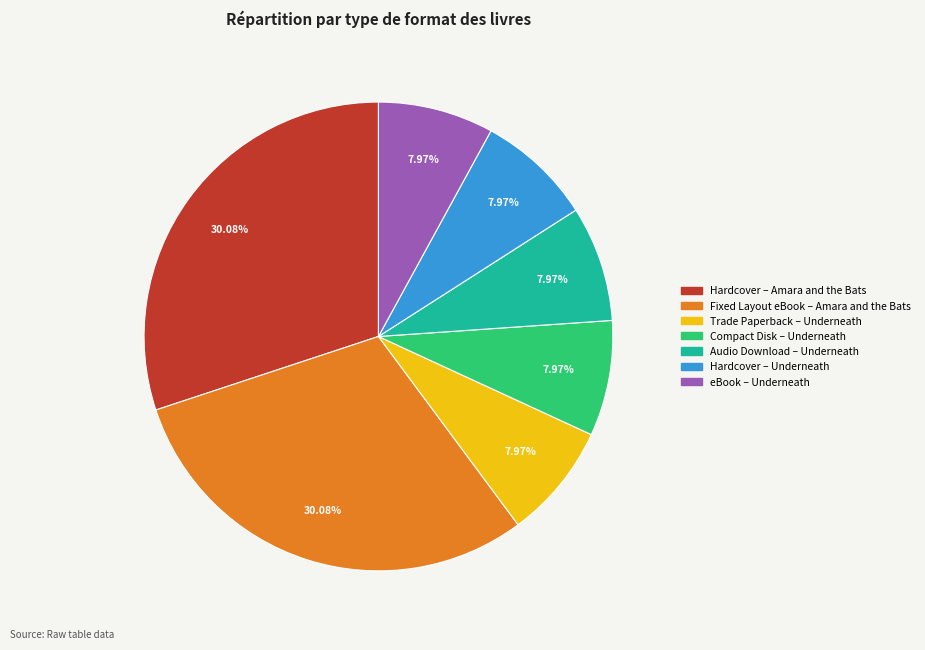

Is there a majority slice in this chart?

No